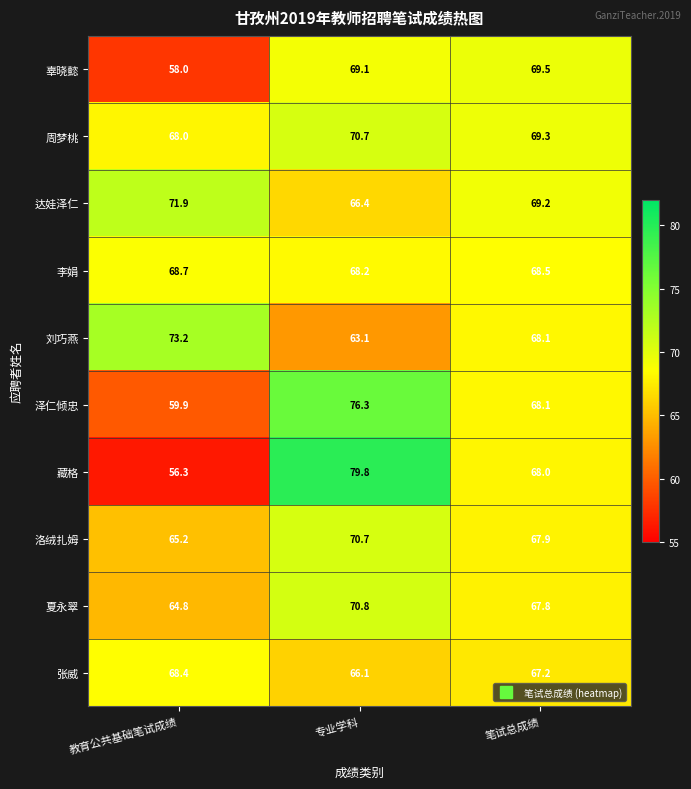

What is the difference between the 夏永翠 values at 教育公共基础笔试成绩 and 笔试总成绩?

3.0